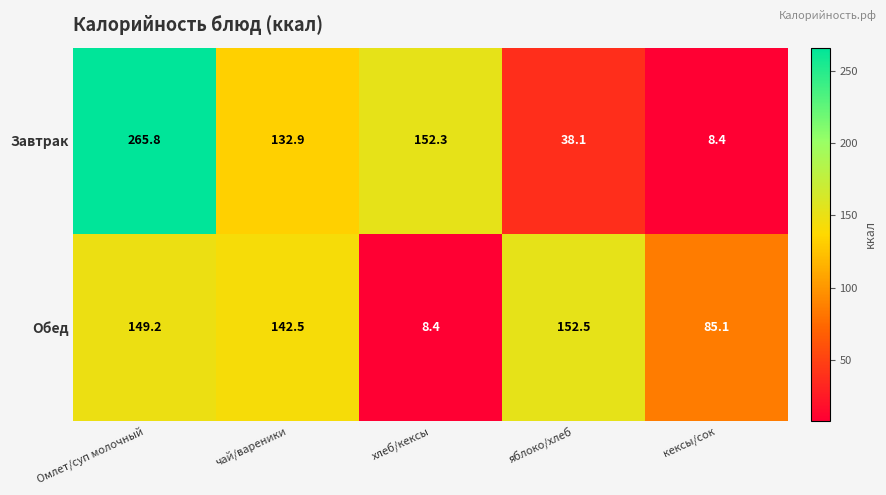

Reading right to left, list all the values displayed in this chart.

Завтрак: 8.4	38.1	152.3	132.9	265.8
Обед: 85.1	152.5	8.4	142.5	149.2